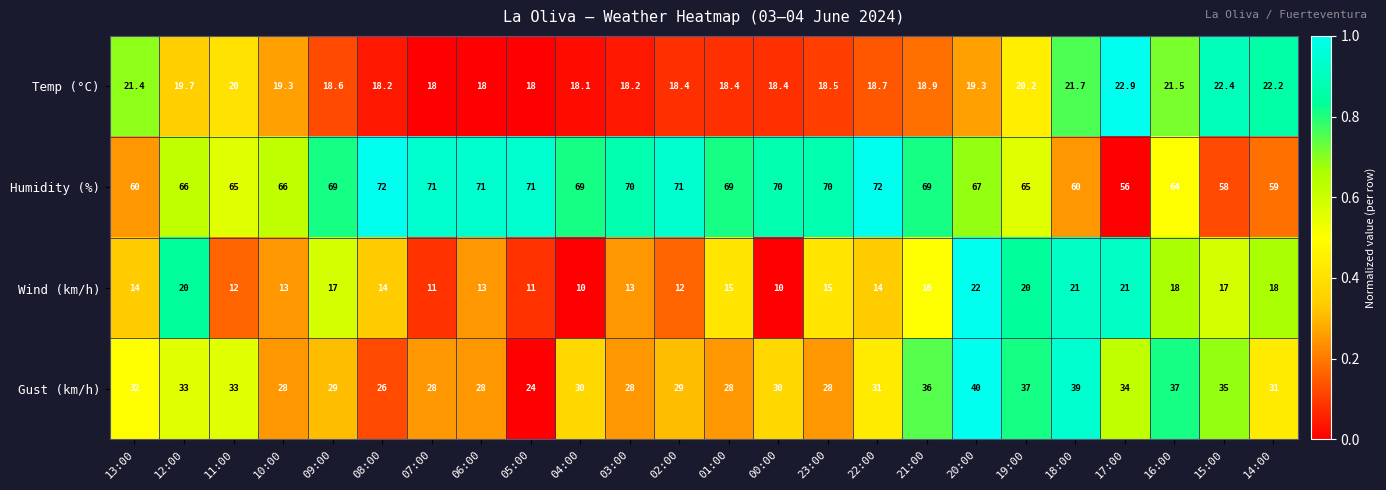

What is the average value of the Wind (km/h) series?

15.3